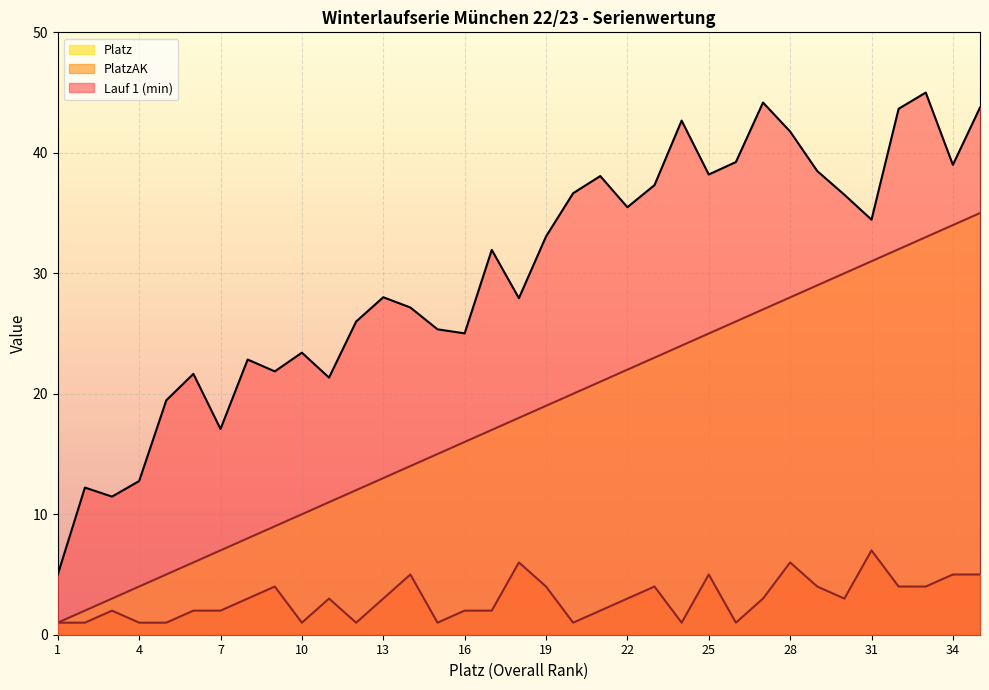

How many lines are shown in the chart?

3